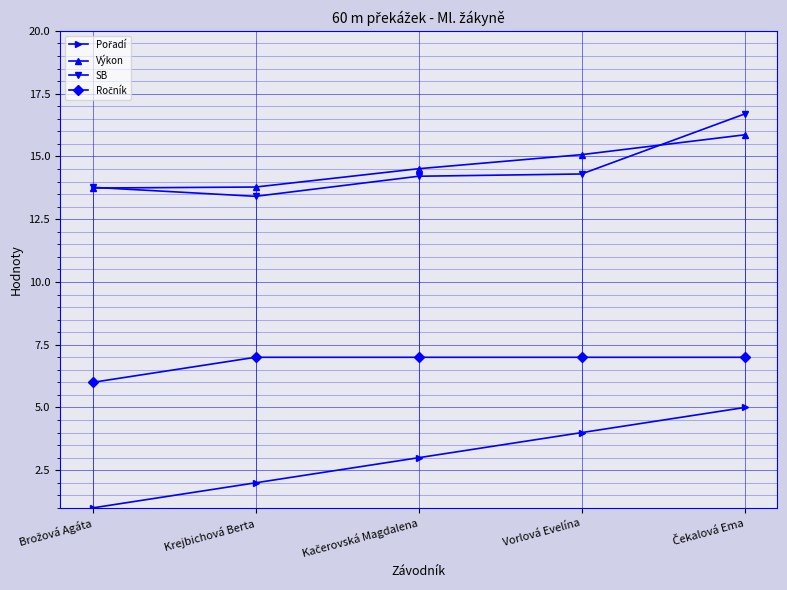

The value of Výkon at Krejbichová Berta is 13.8. True or false?

True